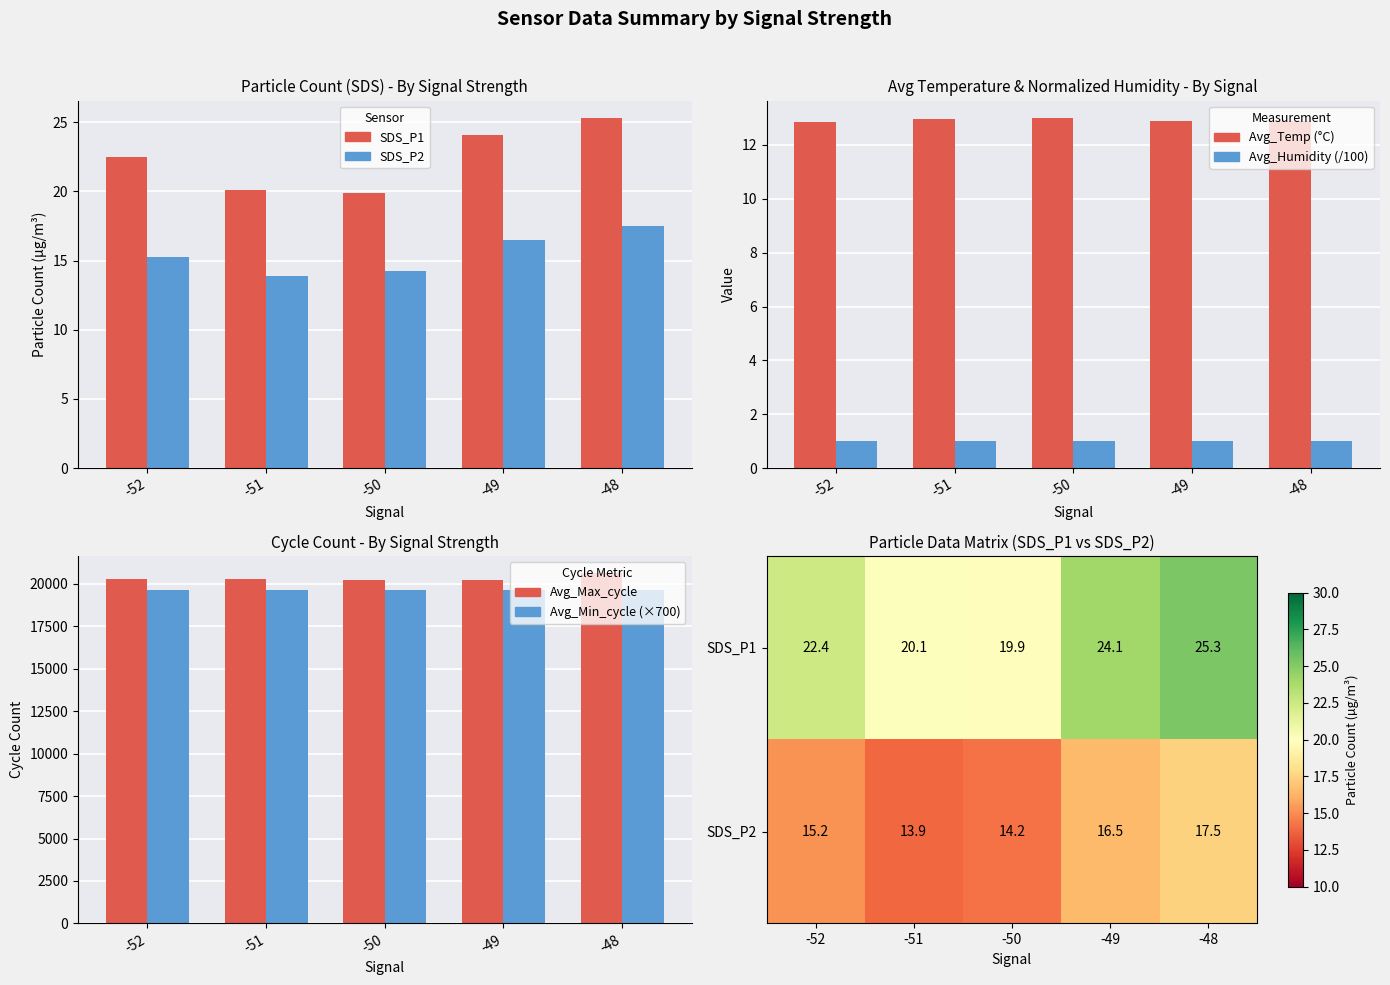

How many values in the Avg_SDS_P1 series exceed 22?

3